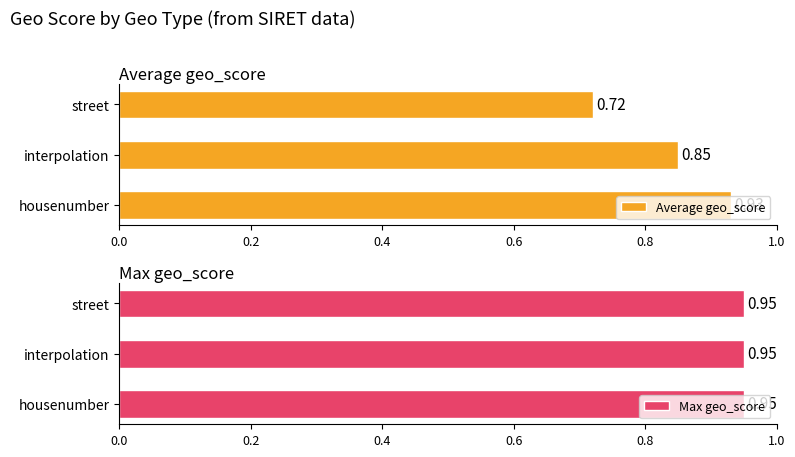

Rank the categories by Average geo_score value from lowest to highest.

street, interpolation, housenumber